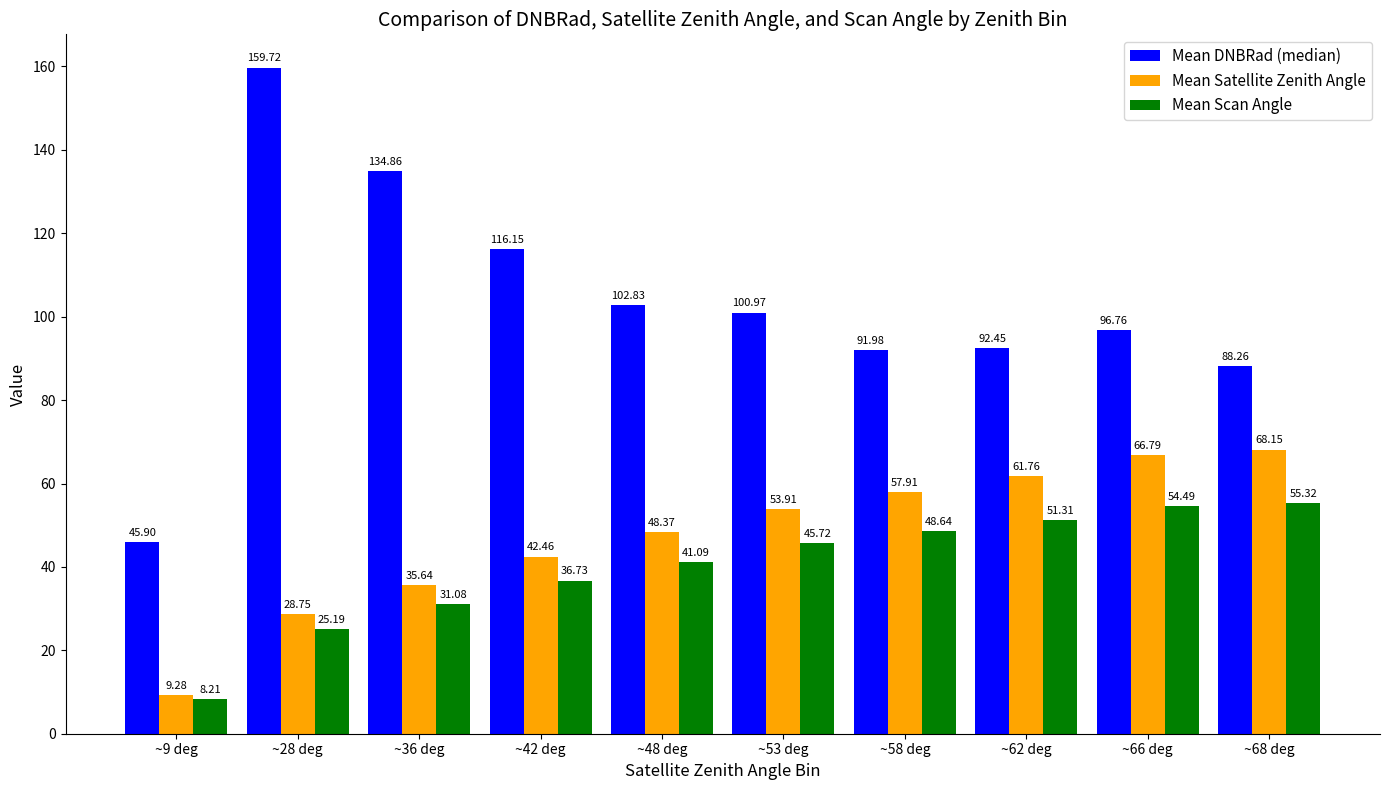

At ~48 deg, list the series in order from largest to smallest.

Mean DNBRad (median), Mean Satellite Zenith Angle, Mean Scan Angle